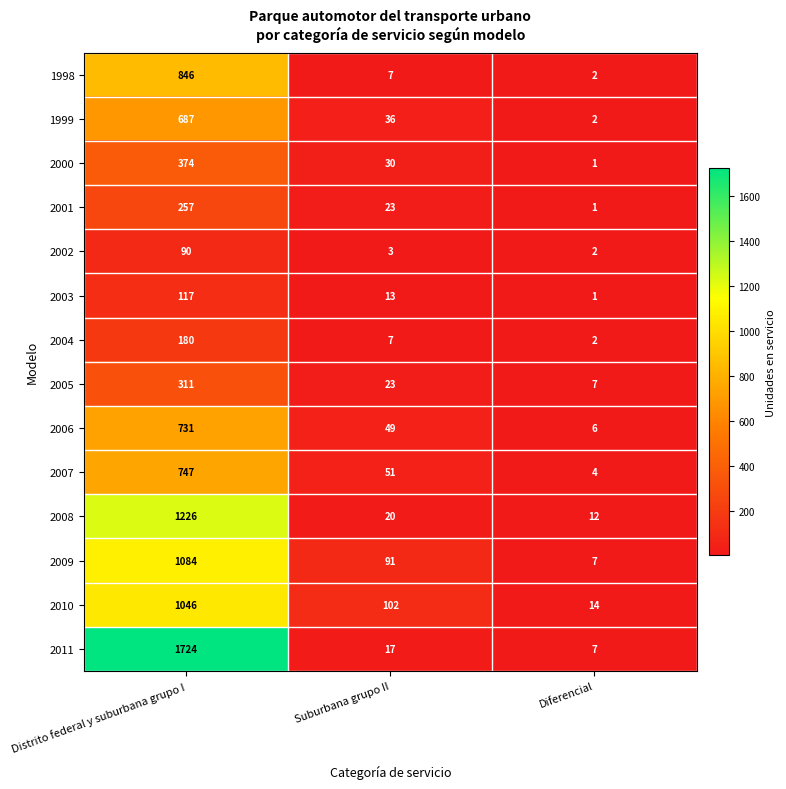

What is the highest value of the 1999 series?

687